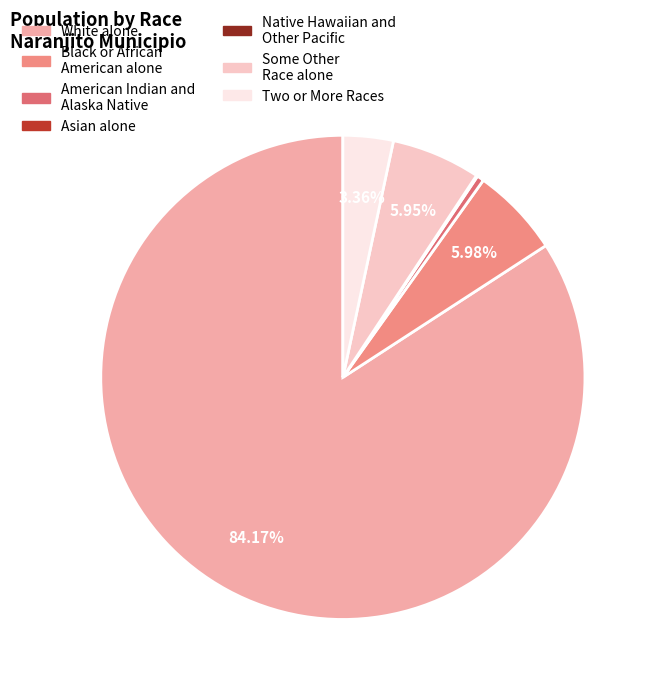

How many segments does this pie chart have?

7